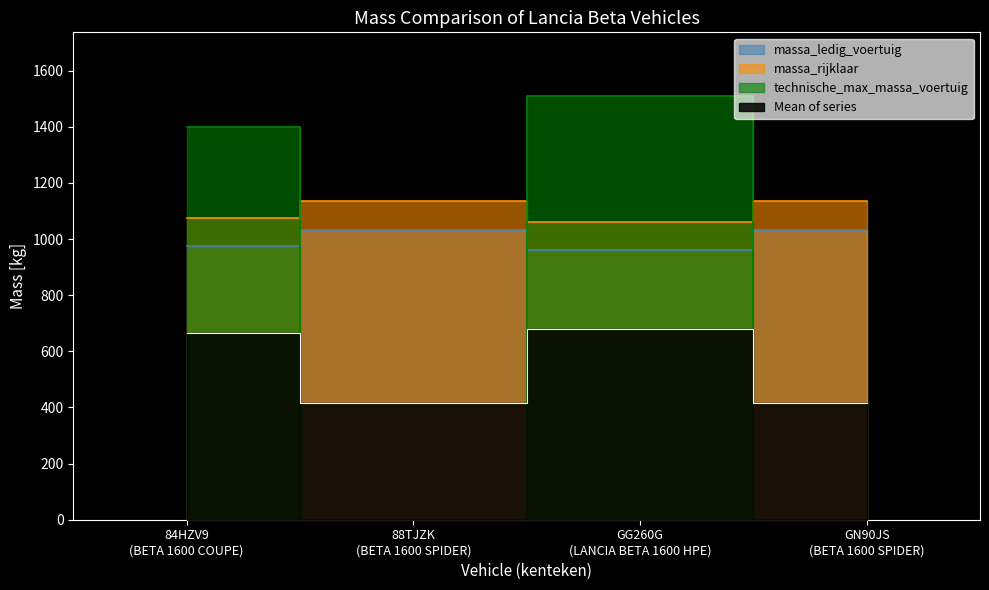

Read the massa_ledig_voertuig value at 84HZV9
(BETA 1600 COUPE), to the nearest 5.

975